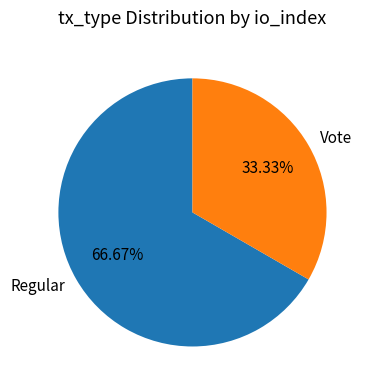

What portion of the pie excludes Regular?

33.3%